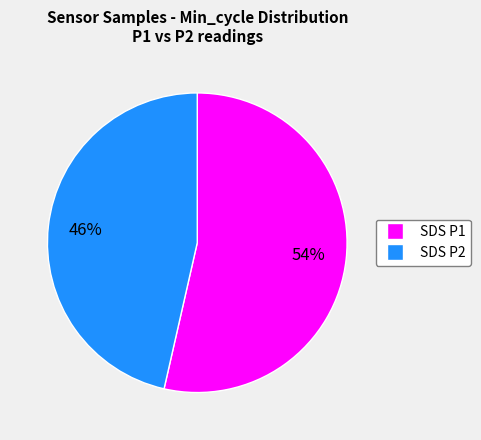

To the nearest percent, what is the average slice percentage?

50%